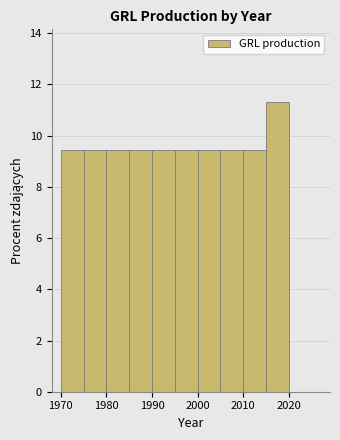

Reading left to right, transcribe this chart: for each bar, give the range it covers on the x-axis and its height. The values are not printed on the chart, so give them approximately, as read against the axis.

1970 to 1975: 9.4
1975 to 1980: 9.4
1980 to 1985: 9.4
1985 to 1990: 9.4
1990 to 1995: 9.4
1995 to 2000: 9.4
2000 to 2005: 9.4
2005 to 2010: 9.4
2010 to 2015: 9.4
2015 to 2020: 11.4